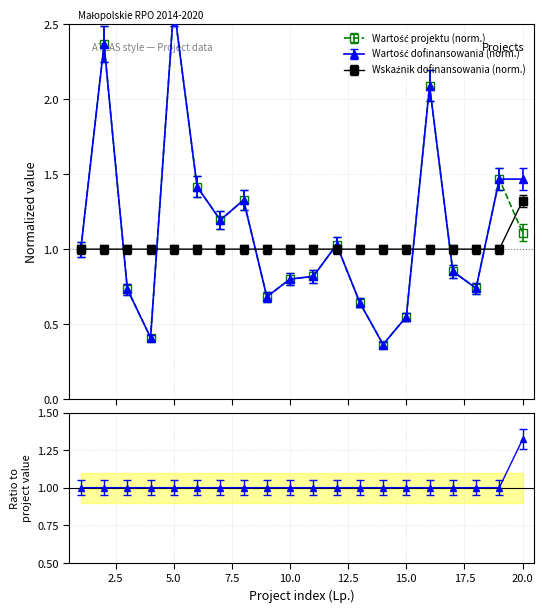

The value of Wartość projektu at 3 is 0.7. True or false?

True